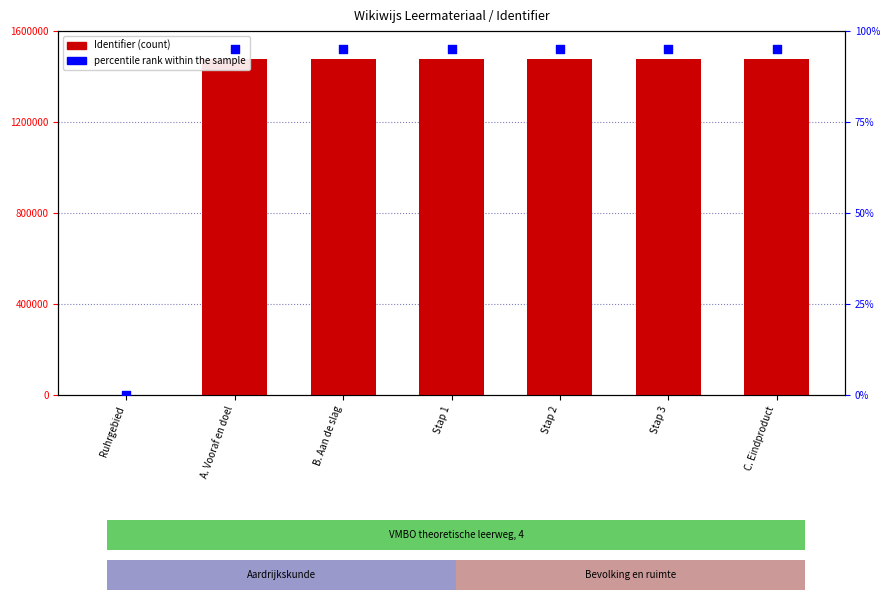

At how many categories does at least one series exceed 887790?

6